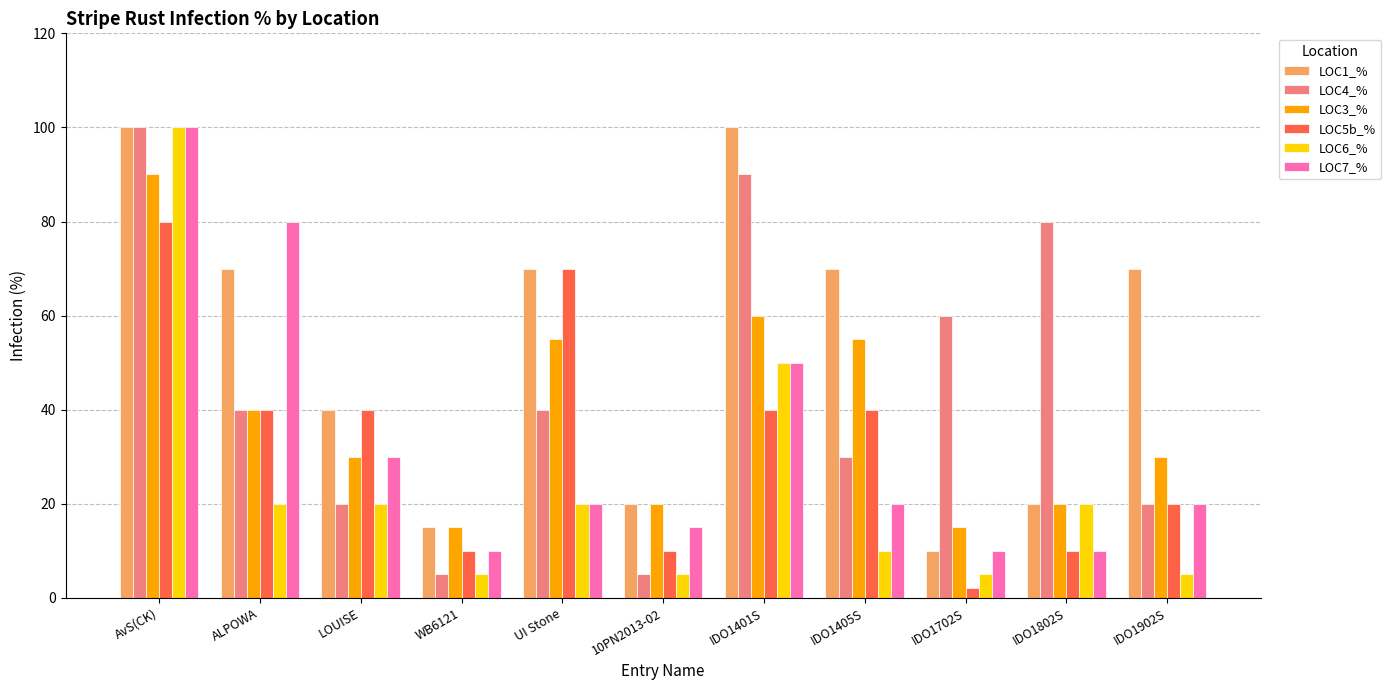

The value of LOC7_% at LOUISE is 44. True or false?

False